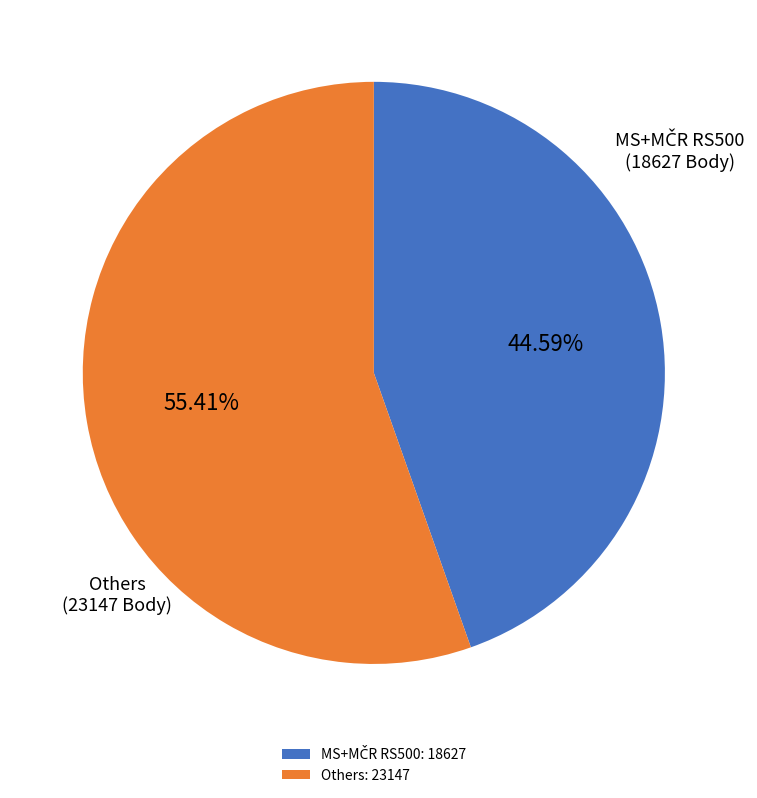

Which category has the biggest portion of the pie?

Others: 23147